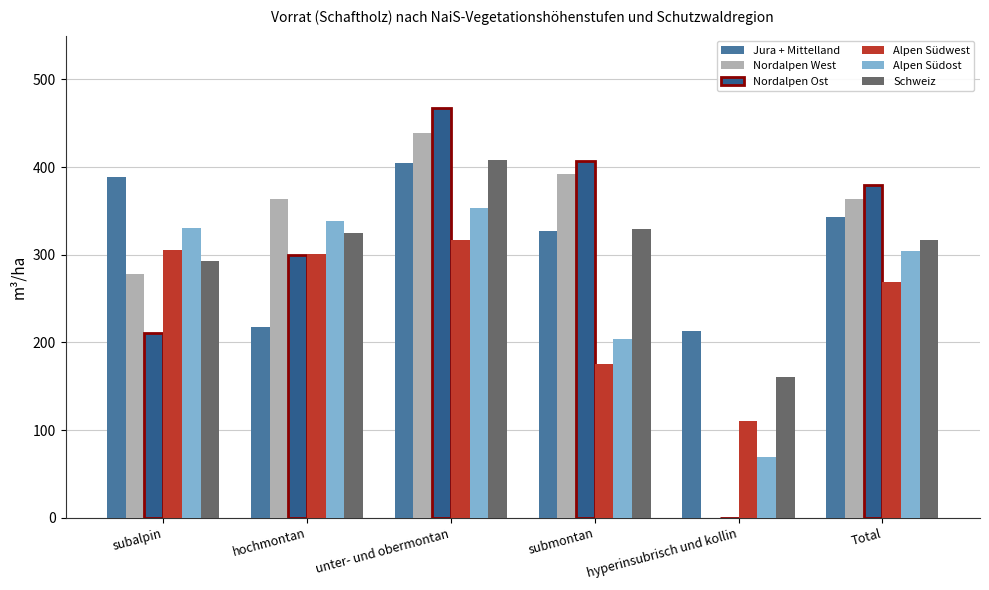

Between hochmontan and unter- und obermontan, which series saw the biggest shift?

Jura + Mittelland